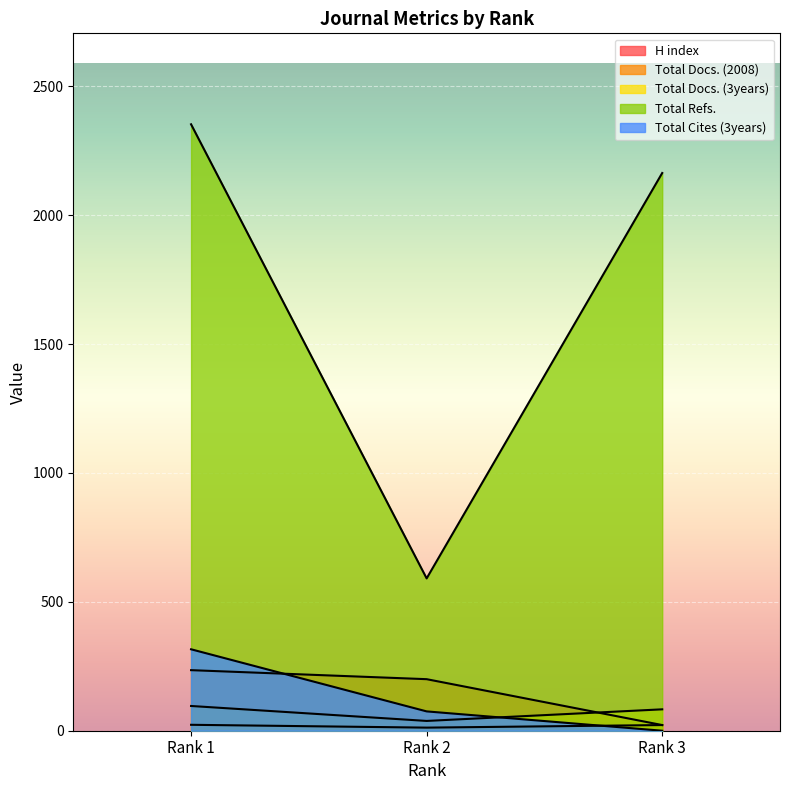

What is the difference between the maximum and minimum values in the H index series?

213